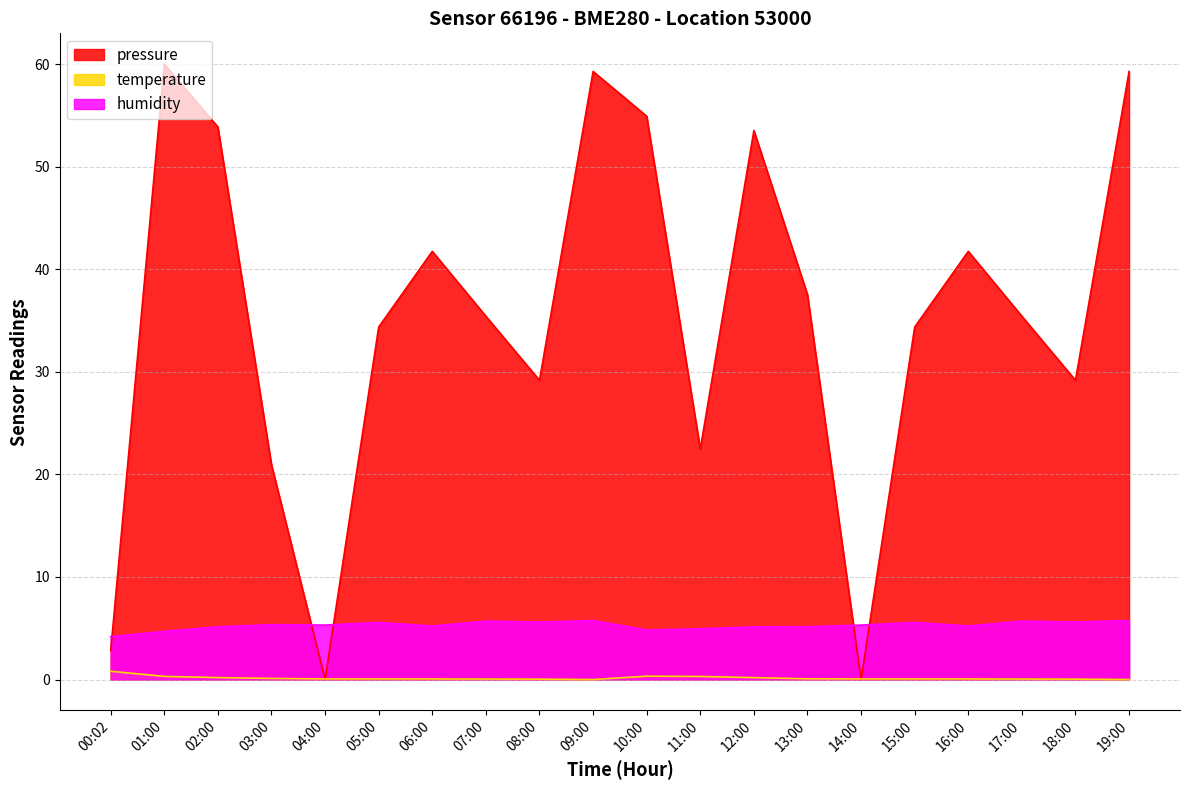

Count the number of categories in the chart.

20